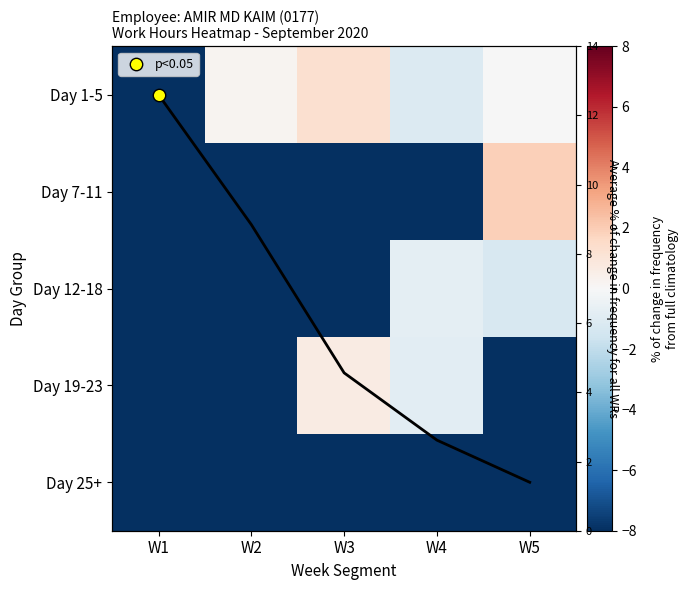

What is the sum of all Day 12-18 values?

-32.4